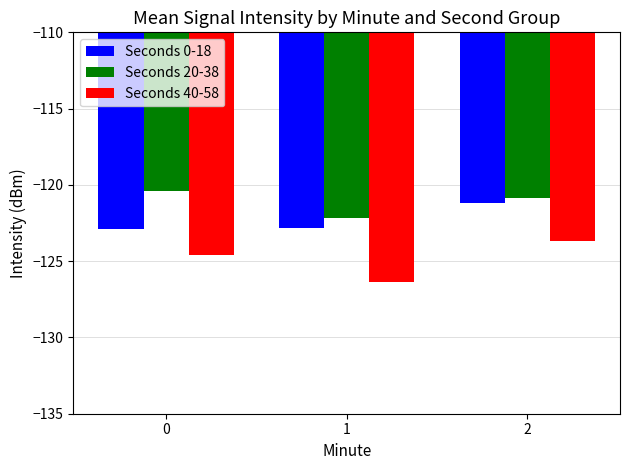

What is the spread (max minus min) of values at 1?

4.2